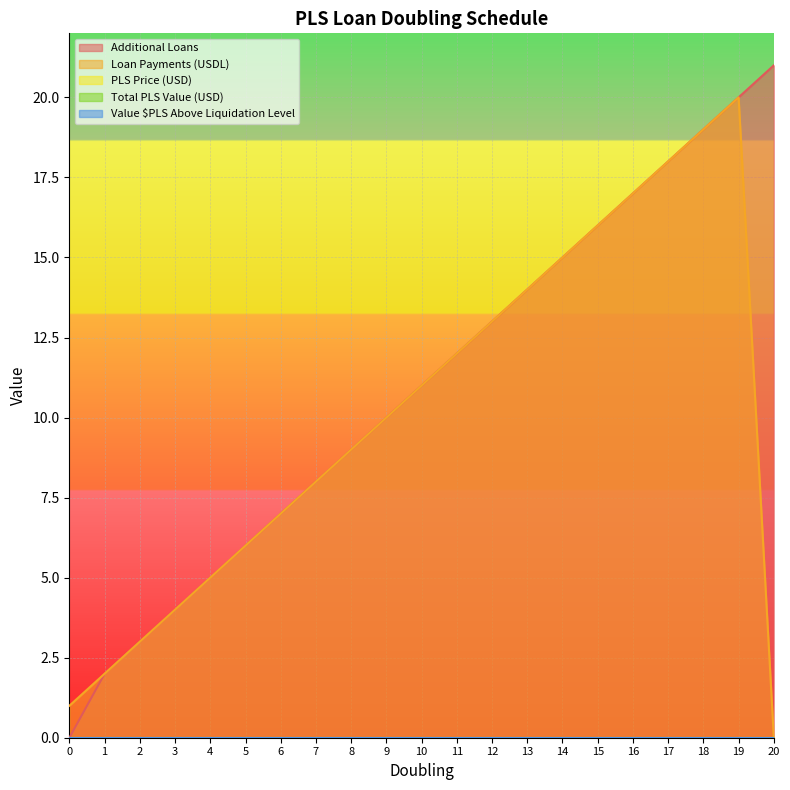

Reading left to right, transcribe all the data shown in this chart.

Additional Loans: 0=0	1=2	2=3	3=4	4=5	5=6	6=7	7=8	8=9	9=10	10=11	11=12	12=13	13=14	14=15	15=16	16=17	17=18	18=19	19=20	20=21
Loan Payments (USDL): 0=1	1=2	2=3	3=4	4=5	5=6	6=7	7=8	8=9	9=10	10=11	11=12	12=13	13=14	14=15	15=16	16=17	17=18	18=19	19=20	20=0
PLS Price (USD): 0=0	1=0	2=0	3=0	4=0	5=0	6=0	7=0	8=0	9=0	10=0	11=0	12=0	13=0	14=0	15=0	16=0	17=0	18=0	19=0	20=0
Total PLS Value (USD): 0=0	1=0	2=0	3=0	4=0	5=0	6=0	7=0	8=0	9=0	10=0	11=0	12=0	13=0	14=0	15=0	16=0	17=0	18=0	19=0	20=0
Value $PLS Above Liquidation Level: 0=0	1=0	2=0	3=0	4=0	5=0	6=0	7=0	8=0	9=0	10=0	11=0	12=0	13=0	14=0	15=0	16=0	17=0	18=0	19=0	20=0